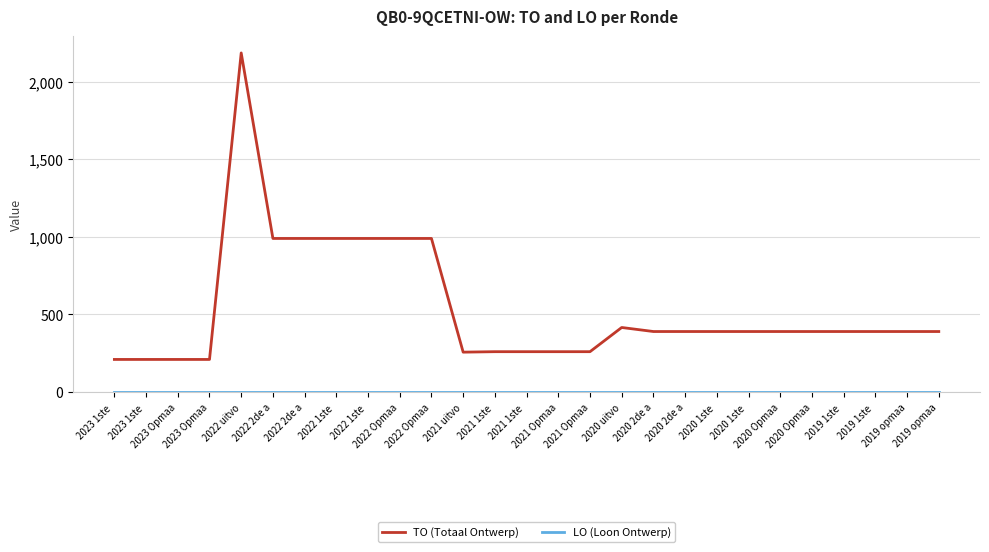

Reading left to right, extract all data points from this chart.

TO (Totaal Ontwerp): 210	210	210	210	2186	990	990	990	990	990	990	257	260	260	260	260	416	390	390	390	390	390	390	390	390	390	390
LO (Loon Ontwerp): 0	0	0	0	0	0	0	0	0	0	0	0	0	0	0	0	0	0	0	0	0	0	0	0	0	0	0